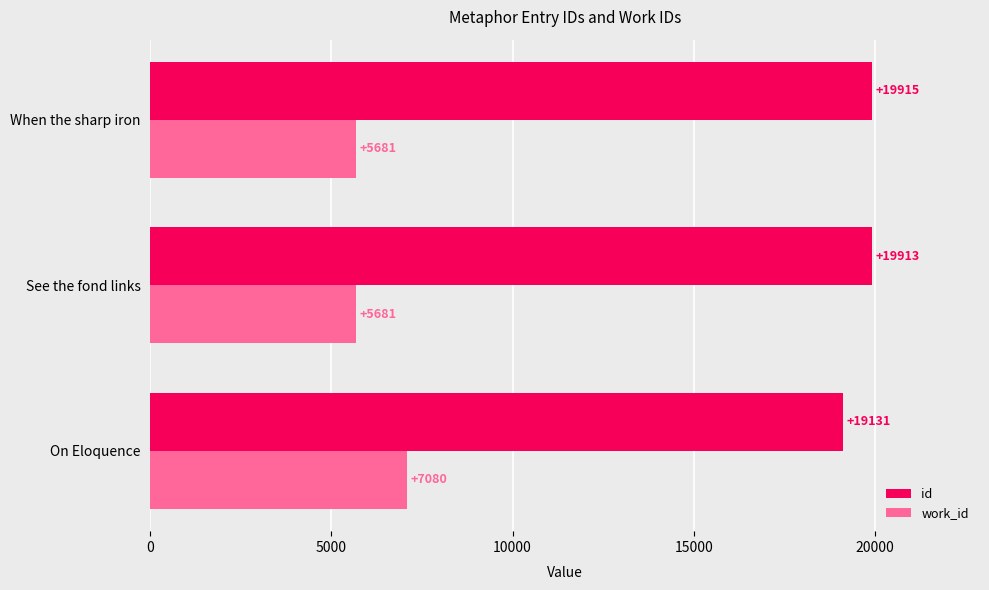

What is the greatest value displayed?

19915